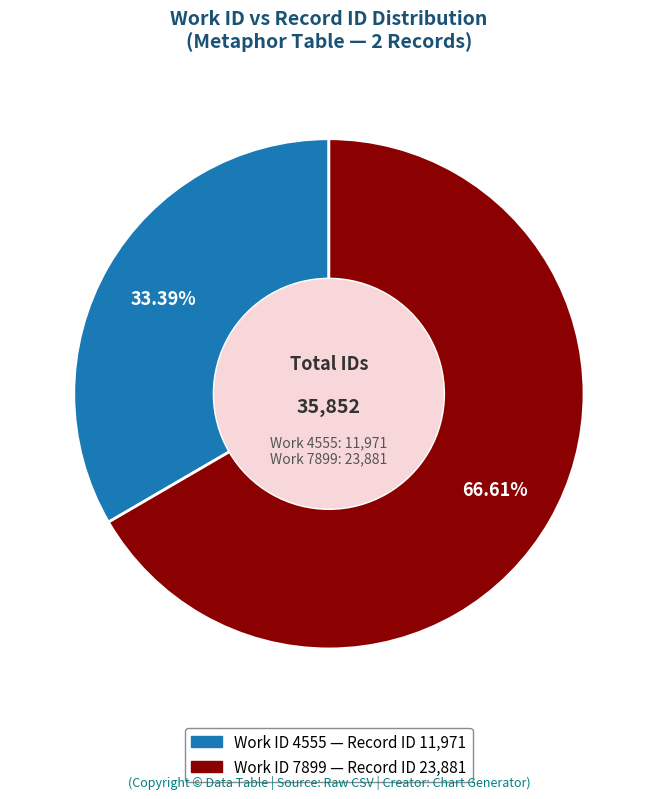

How many segments does this pie chart have?

2